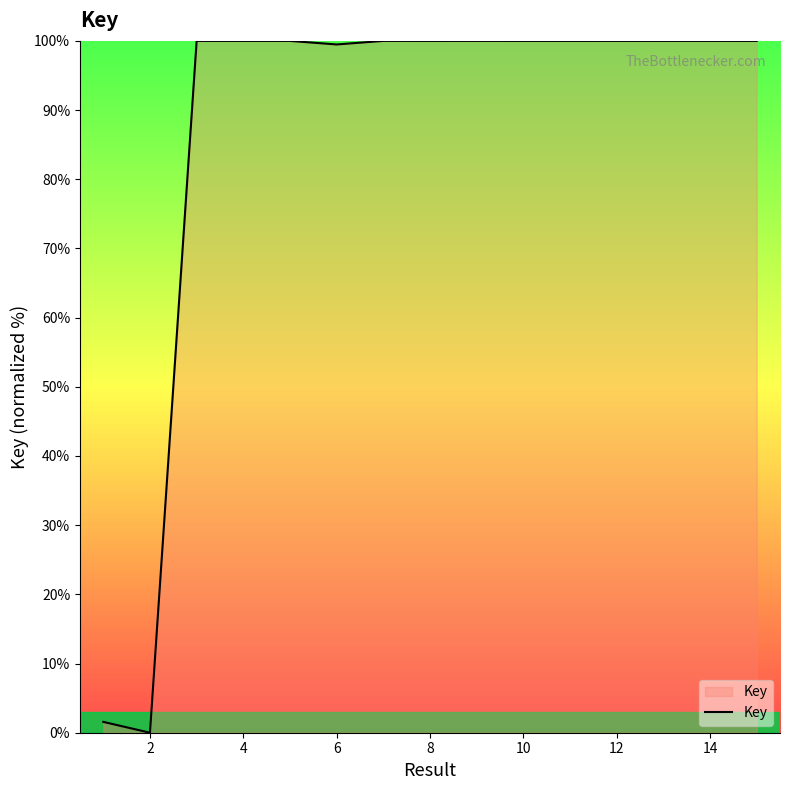

What is the maximum value shown in the chart?

100.0